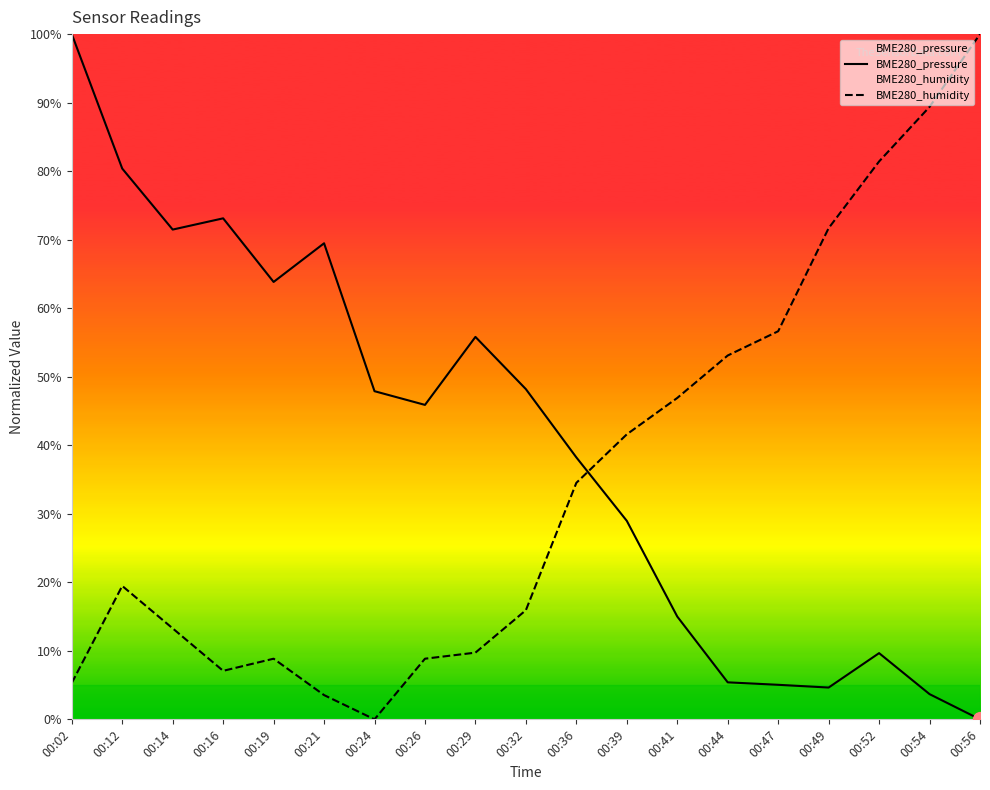

True or false: BME280_humidity has a value of 19.5 at 00:12.

True